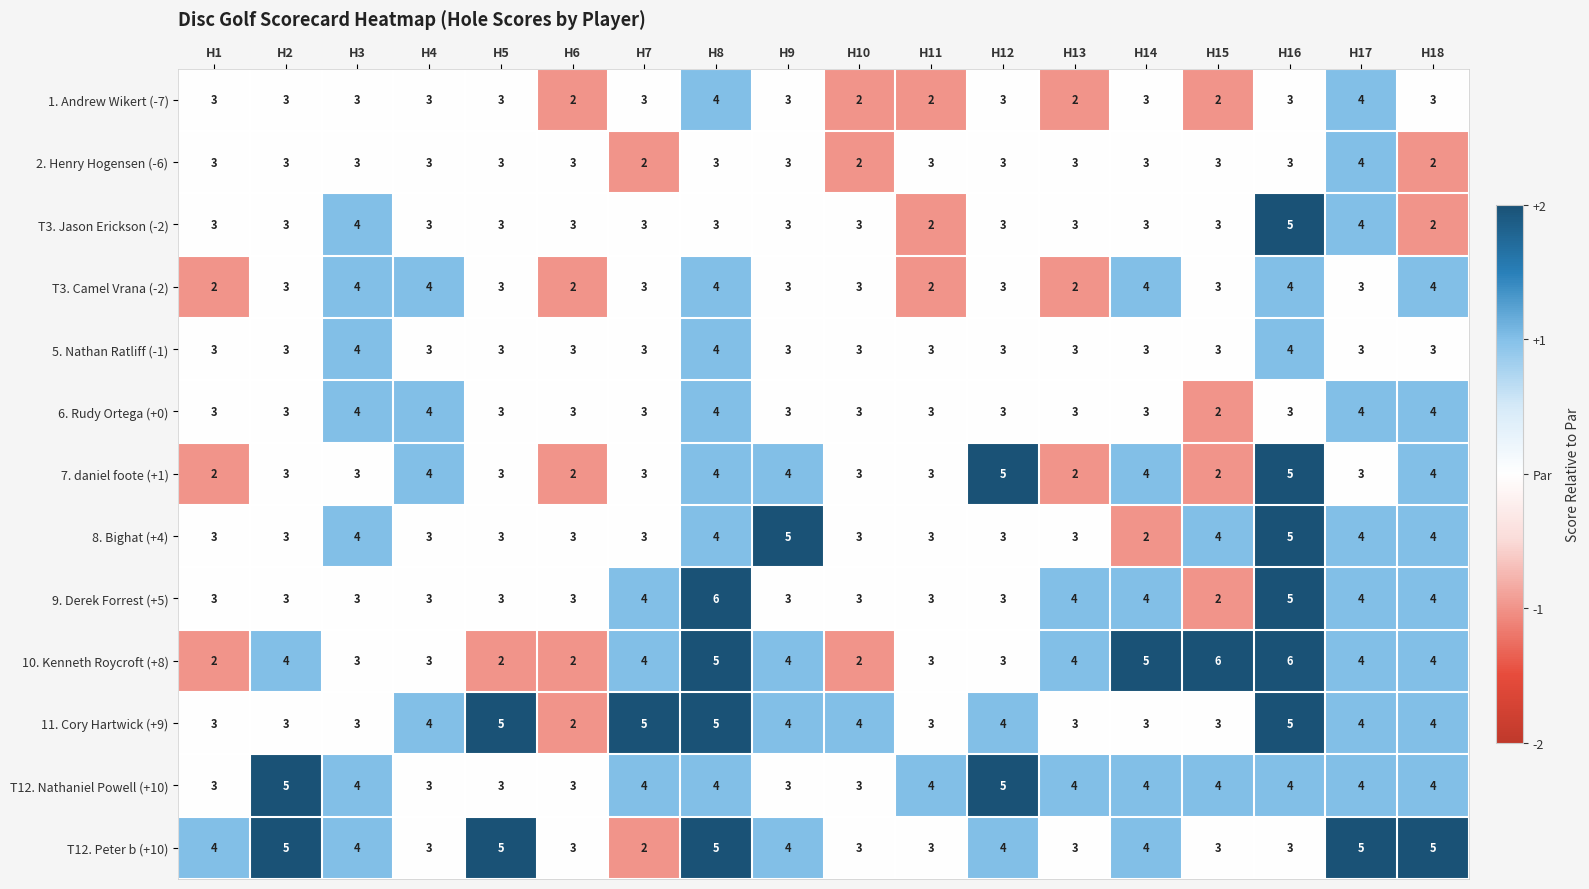

The value of 6. Rudy Ortega (+0) at H1 is 3. True or false?

True